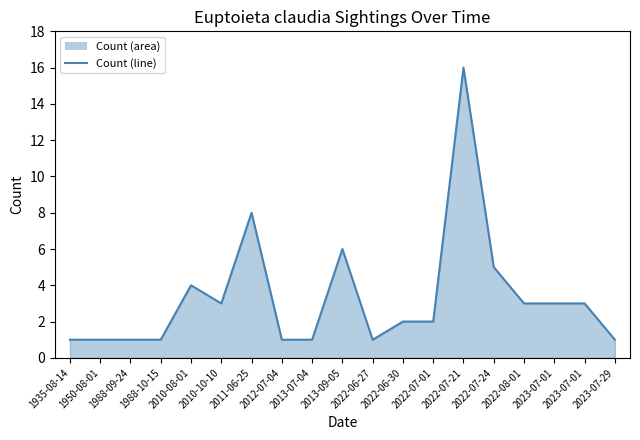

List the labels in order of value, largest first.

2022-07-21, 2011-06-25, 2013-09-05, 2022-07-24, 2010-08-01, 2010-10-10, 2022-08-01, 2023-07-01, 2023-07-01, 2022-06-30, 2022-07-01, 1935-08-14, 1950-08-01, 1988-09-24, 1988-10-15, 2012-07-04, 2013-07-04, 2022-06-27, 2023-07-29